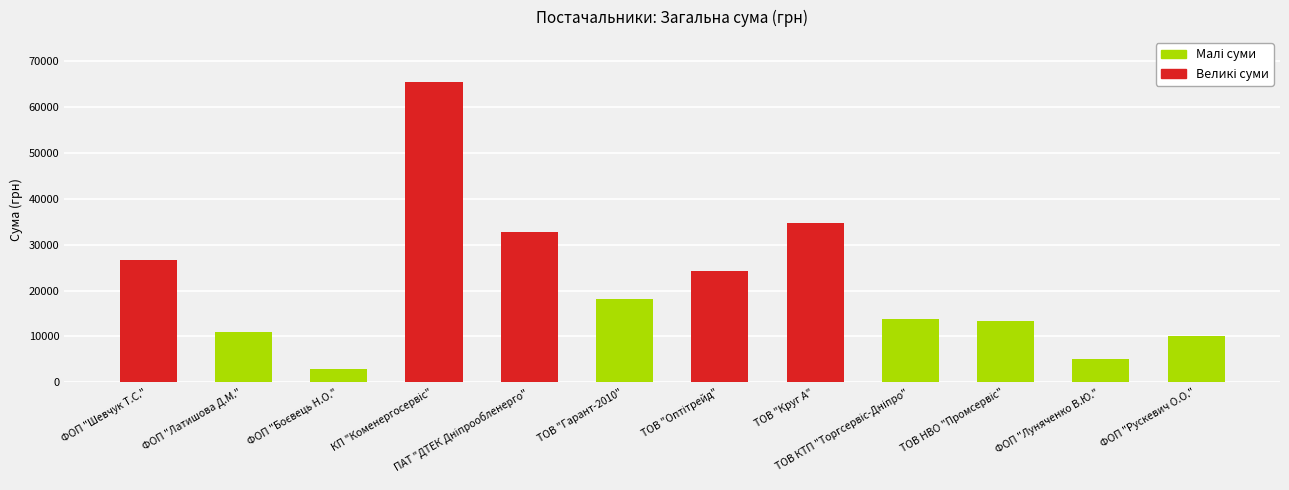

What is the sum of all values?

257884.9